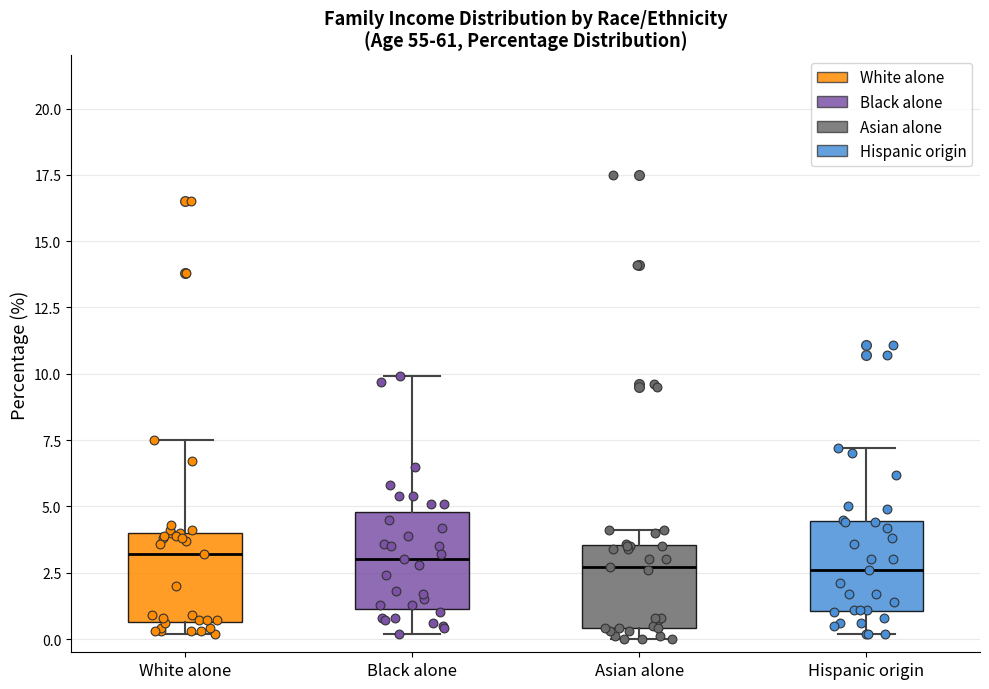

Reading left to right, read every box against the y-axis: the position of its median line, the range the box covers, and the ends of its whiskers. The values are not printed on the chart, so give them approximately, as read against the axis.

White alone: median 3.0, box 0.5 to 4.0, whiskers 0.0 to 7.5
Black alone: median 3.0, box 1.0 to 5.0, whiskers 0.0 to 10.0
Asian alone: median 2.5, box 0.5 to 3.5, whiskers 0.0 to 4.0
Hispanic origin: median 2.5, box 1.0 to 4.5, whiskers 0.0 to 7.0